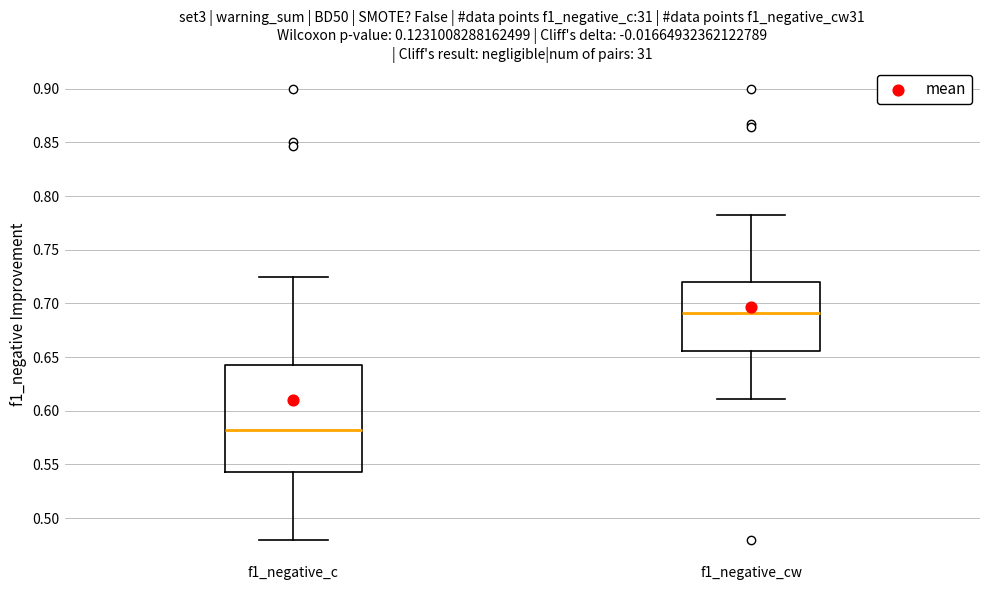

Reading left to right, transcribe this box plot: for each box, give where its median line is, the range the box spans, and where its two whiskers end, as read against the y-axis. The values are not printed on the chart, so give them approximately, as read against the axis.

f1_negative_c: median 0.580, box 0.545 to 0.640, whiskers 0.480 to 0.725
f1_negative_cw: median 0.690, box 0.655 to 0.720, whiskers 0.610 to 0.780